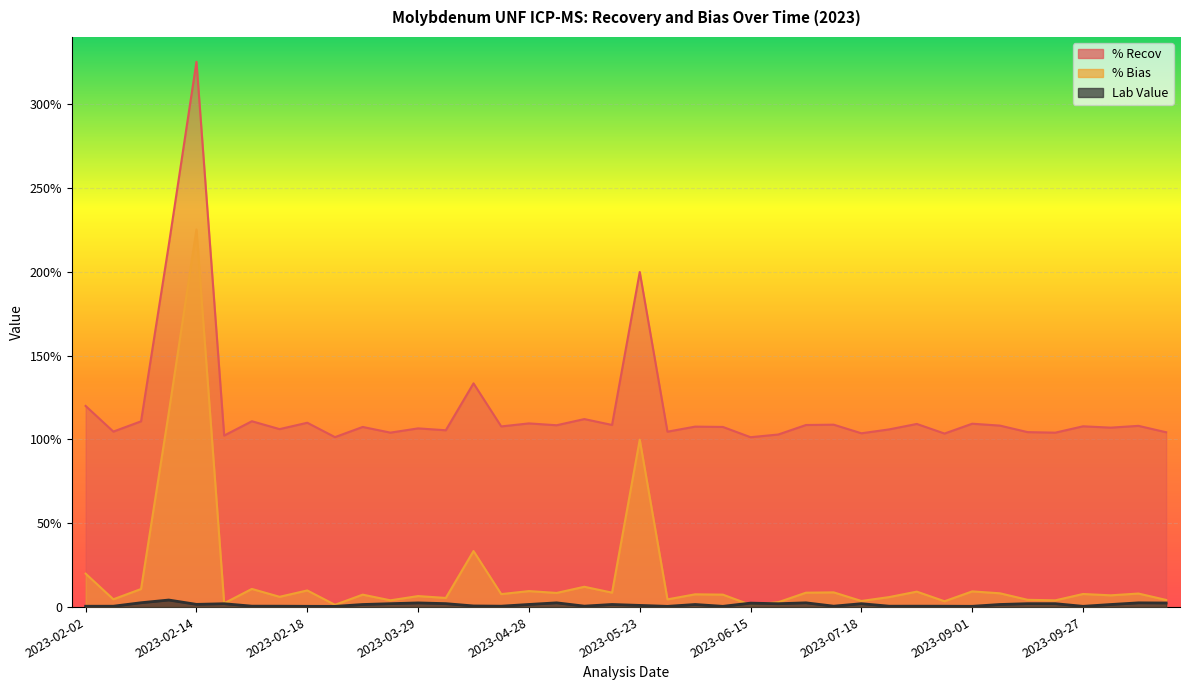

Is the value of % Bias at 2023-05-23 greater than the value of % Recov at 2023-02-17?

No